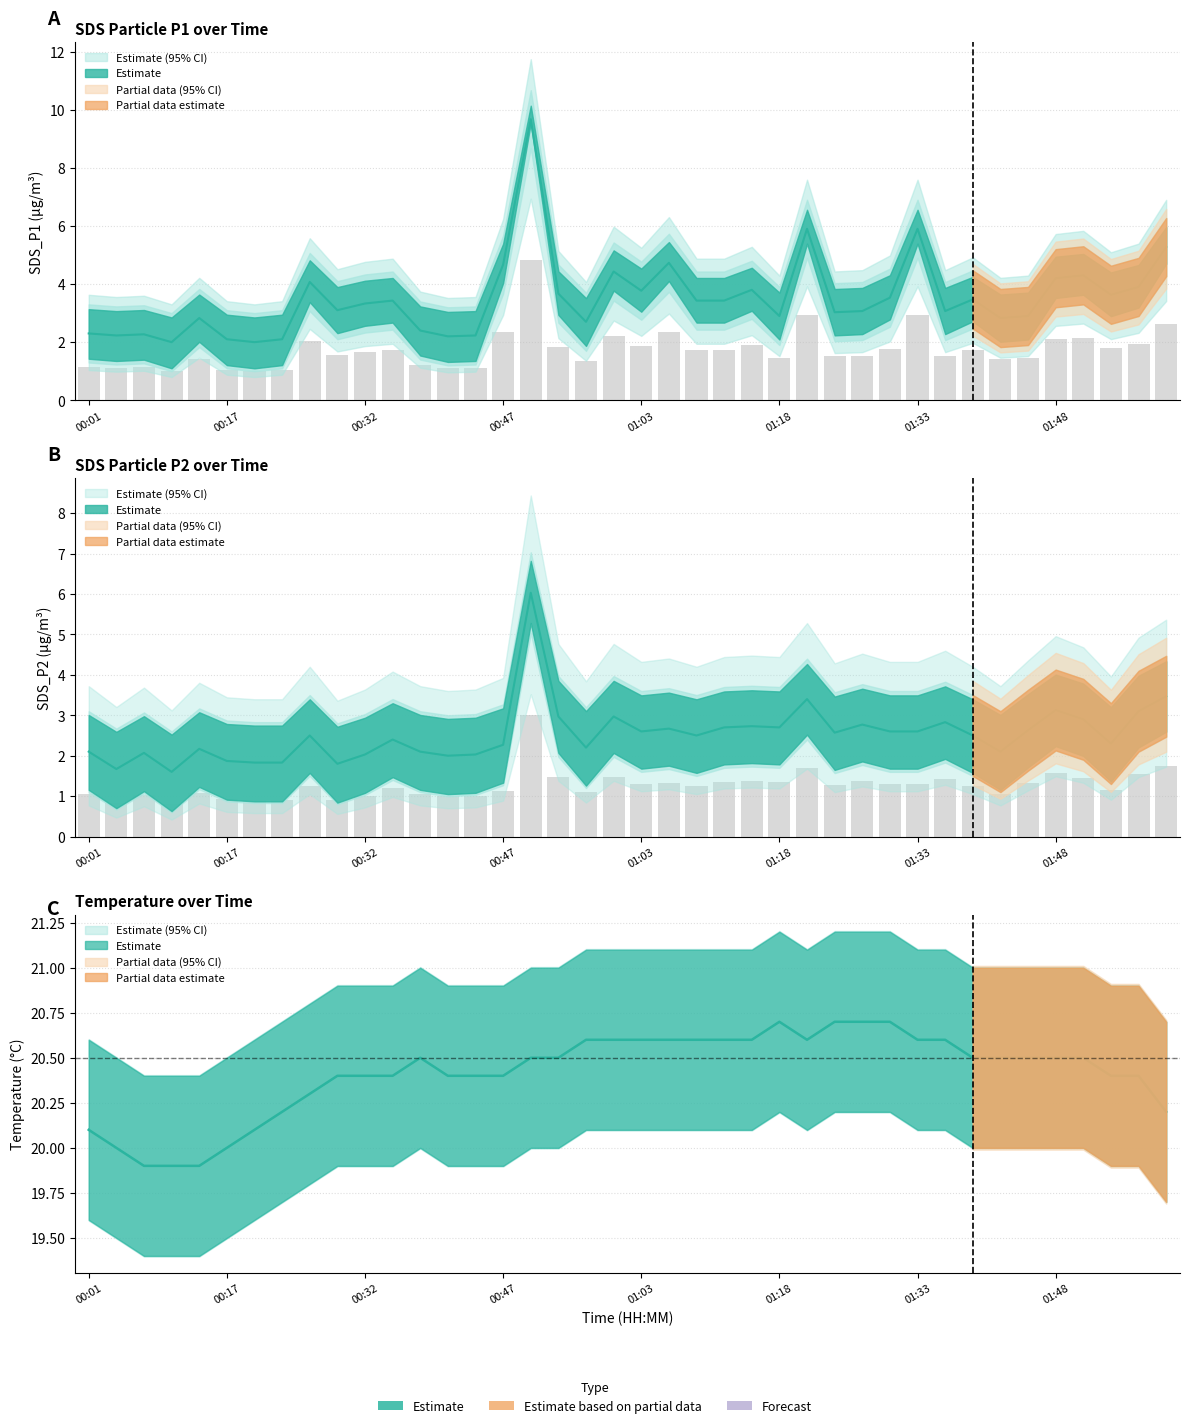

Reading left to right, transcribe all the data shown in this chart.

SDS_P1: 2.3	2.2	2.3	2.0	2.8	2.1	2.0	2.1	4.1	3.1	3.3	3.4	2.4	2.2	2.2	4.7	9.7	3.7	2.7	4.4	3.8	4.7	3.4	3.4	3.8	2.9	5.9	3.0	3.1	3.5	5.9	3.1	3.5	2.8	2.9	4.2	4.3	3.6	3.9	5.3
SDS_P2: 2.1	1.7	2.1	1.6	2.2	1.9	1.8	1.8	2.5	1.8	2.0	2.4	2.1	2.0	2.0	2.3	6.0	3.0	2.2	3.0	2.6	2.7	2.5	2.7	2.7	2.7	3.4	2.6	2.8	2.6	2.6	2.8	2.5	2.1	2.6	3.1	2.9	2.3	3.1	3.5
SDS_P1_upper: 1.1	1.1	1.1	1.0	1.4	1.1	1.0	1.1	2.0	1.6	1.7	1.7	1.2	1.1	1.1	2.3	4.8	1.8	1.4	2.2	1.9	2.4	1.7	1.7	1.9	1.4	3.0	1.5	1.5	1.8	3.0	1.5	1.7	1.4	1.4	2.1	2.1	1.8	1.9	2.6
SDS_P2_upper: 1.1	0.8	1.0	0.8	1.1	0.9	0.9	0.9	1.2	0.9	1.0	1.2	1.1	1.0	1.0	1.1	3.0	1.5	1.1	1.5	1.3	1.3	1.2	1.4	1.4	1.4	1.7	1.3	1.4	1.3	1.3	1.4	1.2	1.1	1.3	1.6	1.4	1.1	1.6	1.7
Temp: 20.1	20.0	19.9	19.9	19.9	20.0	20.1	20.2	20.3	20.4	20.4	20.4	20.5	20.4	20.4	20.4	20.5	20.5	20.6	20.6	20.6	20.6	20.6	20.6	20.6	20.7	20.6	20.7	20.7	20.7	20.6	20.6	20.5	20.5	20.5	20.5	20.5	20.4	20.4	20.2